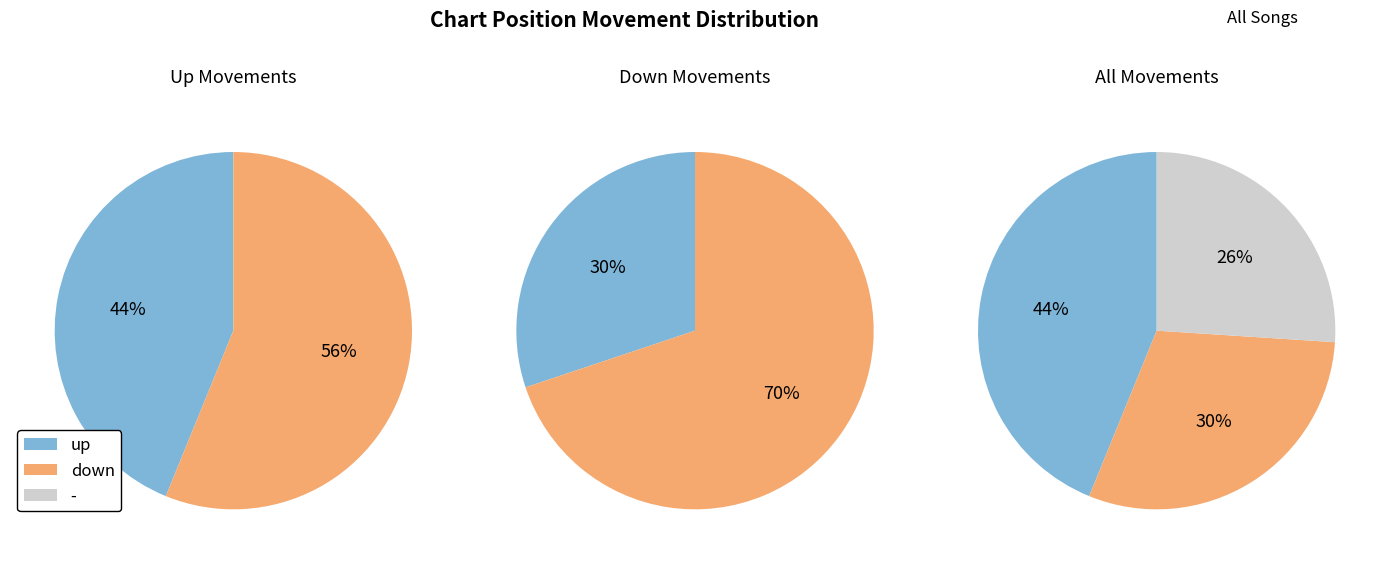

To the nearest percent, what is the difference between the up and down or - slice percentages?

12%